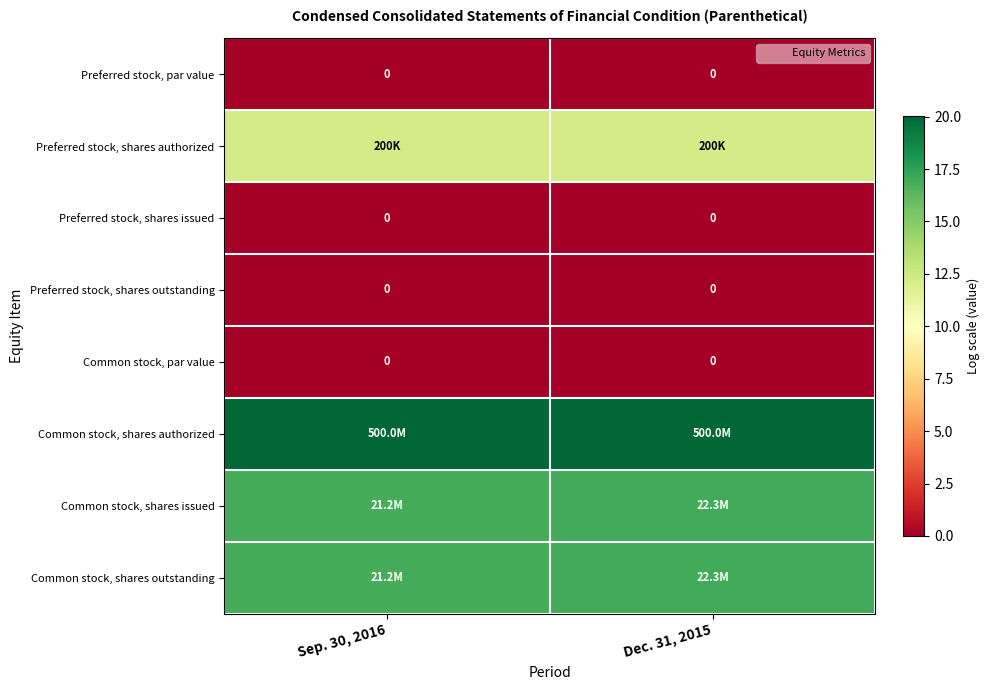

At which label is Preferred stock, shares issued closest to 0?

Sep. 30, 2016